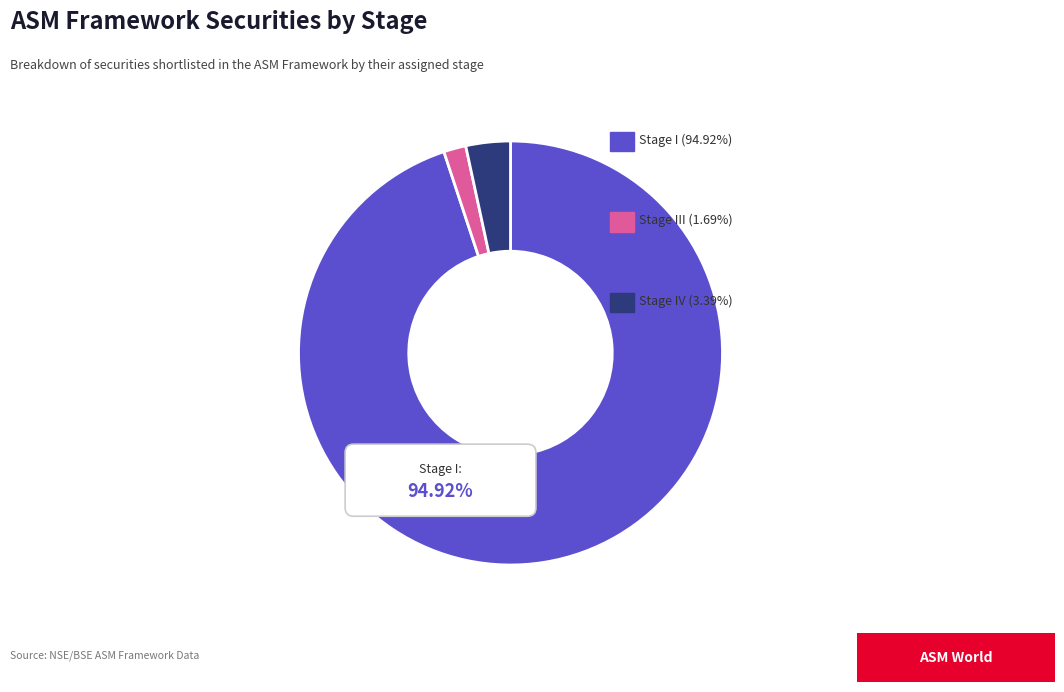

Which category has the smallest portion of the pie?

Stage III